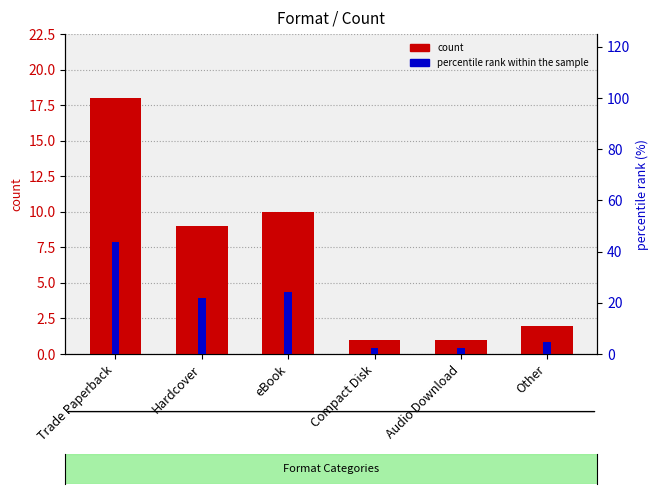

Reading right to left, what are all the values shown in this chart?

count: 2.0	1.0	1.0	10.0	9.0	18.0
percentile rank within the sample: 4.9	2.4	2.4	24.4	22.0	43.9